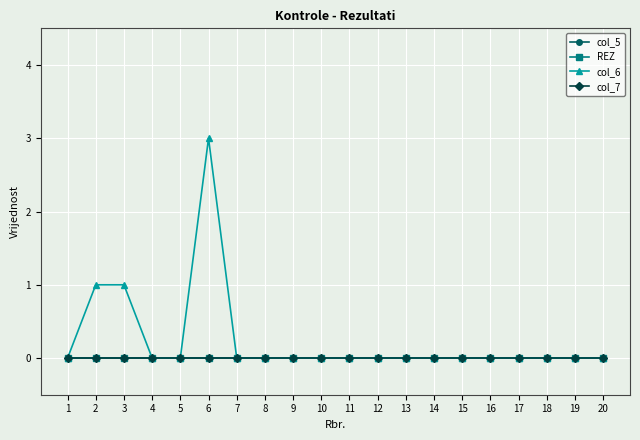

Is the value of REZ at 13 greater than the value of col_7 at 1?

No